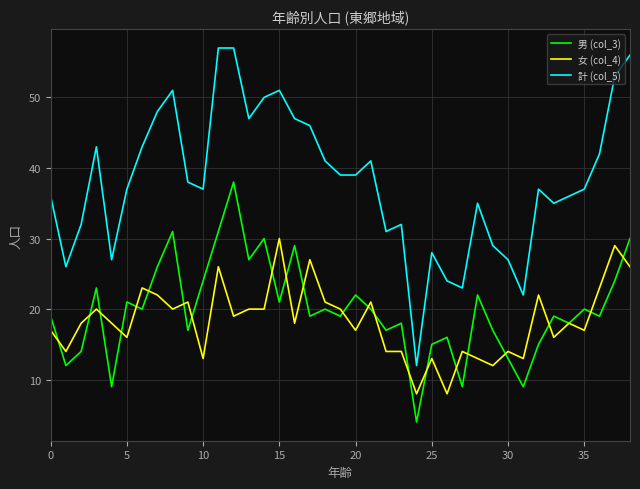

True or false: 男 (col_3) and 計 (col_5) cross at least once.

False